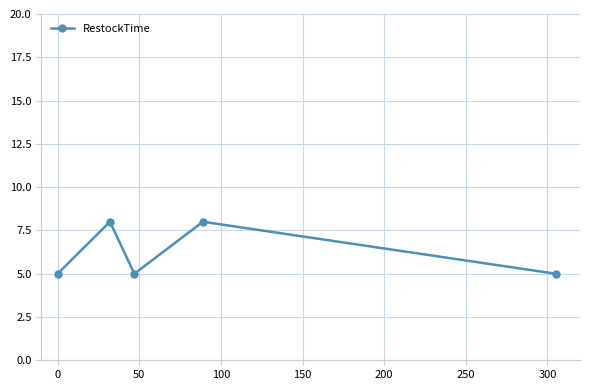

What is the value of the 3rd point from the left?

5